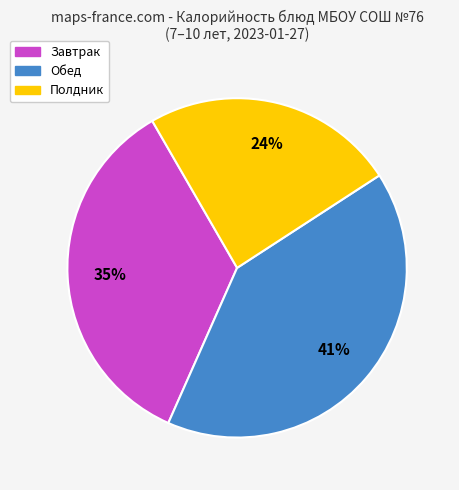

Is there a majority slice in this chart?

No